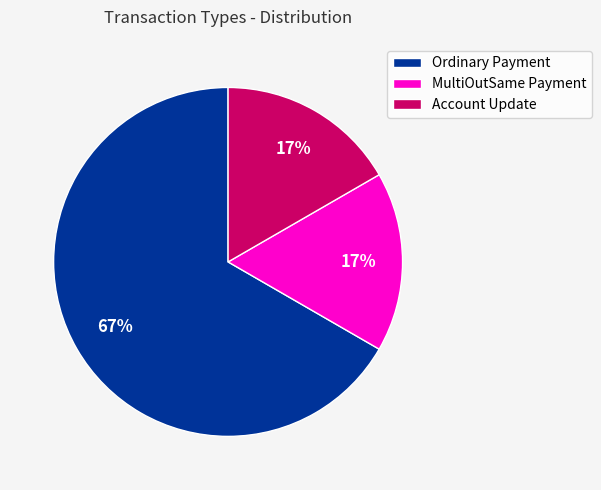

Does Account Update represent more than half of the total?

No